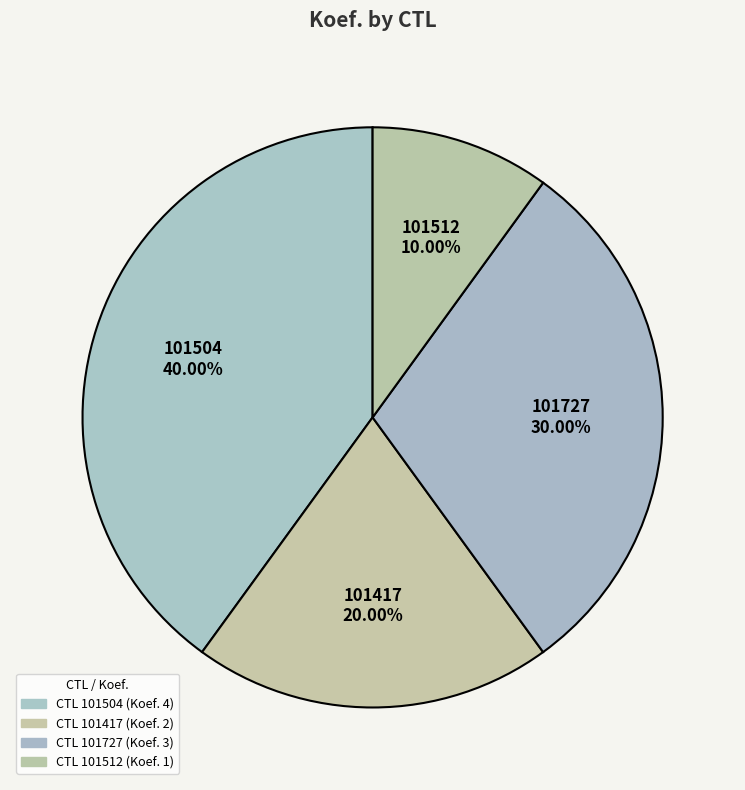

Rank the categories by value from lowest to highest.

101512 10.00%, 101417 20.00%, 101727 30.00%, 101504 40.00%